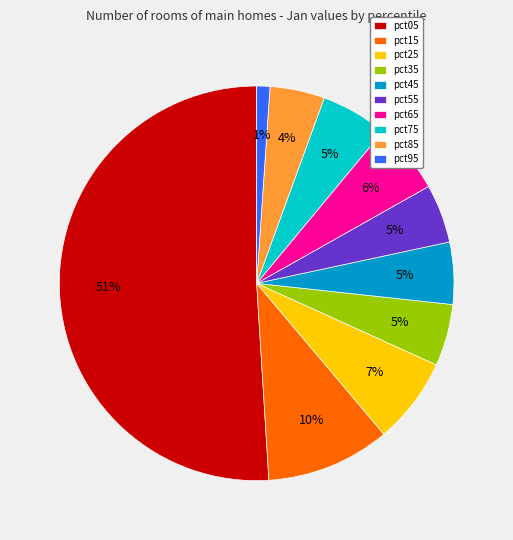

Which slice is the largest?

pct05